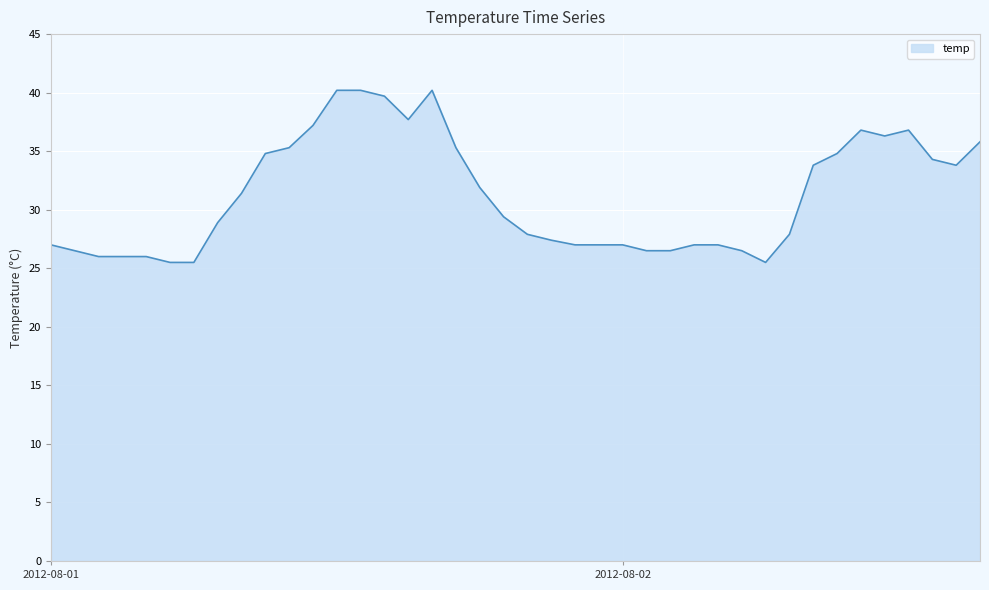

What is the maximum value shown in the chart?

40.2